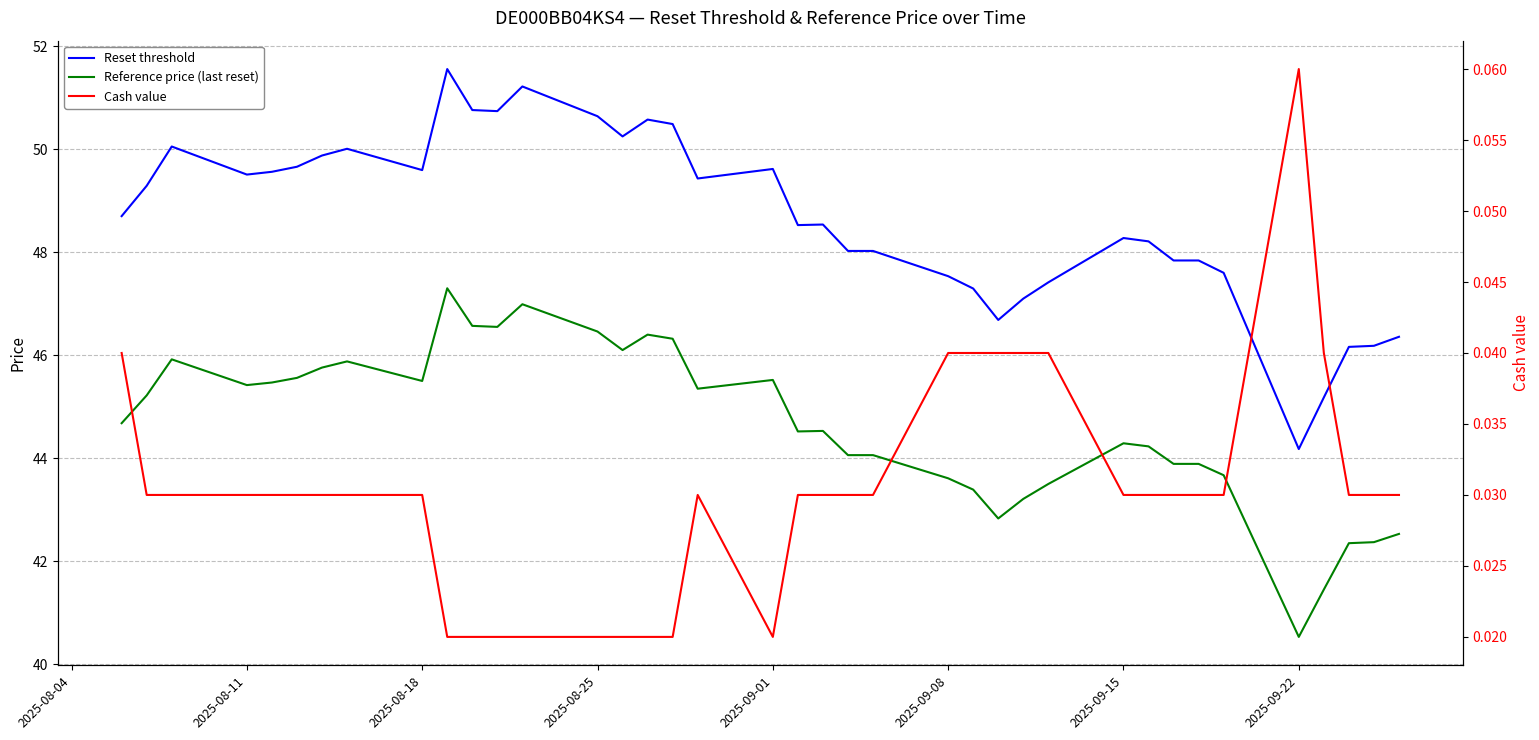

What is the sum of all Reset threshold values?

1848.5